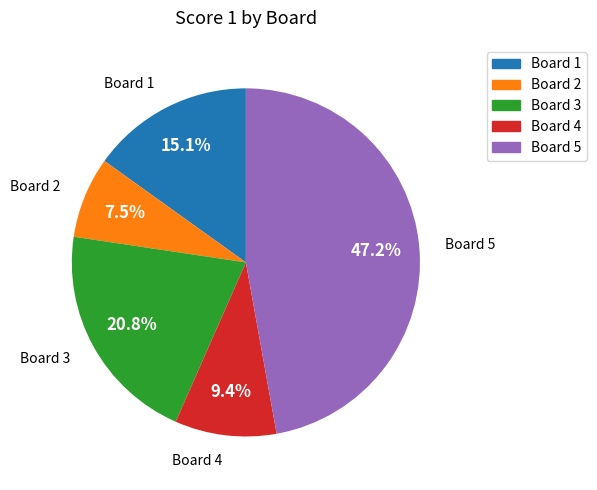

Which category has the smallest portion of the pie?

Board 2